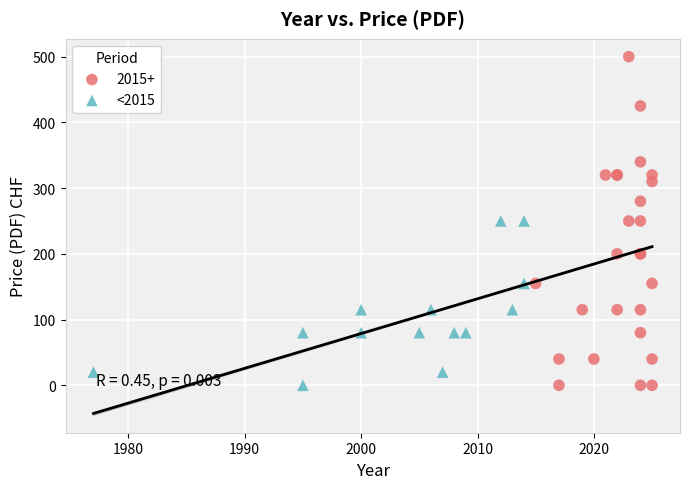

Which series reaches the maximum Y coordinate?

2015+